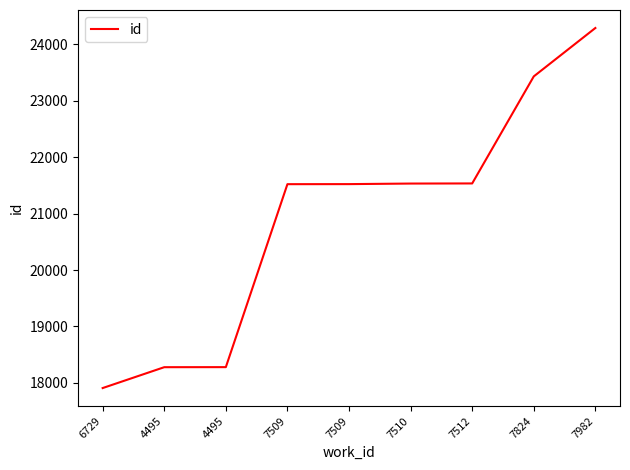

How many distinct data groups are displayed?

1